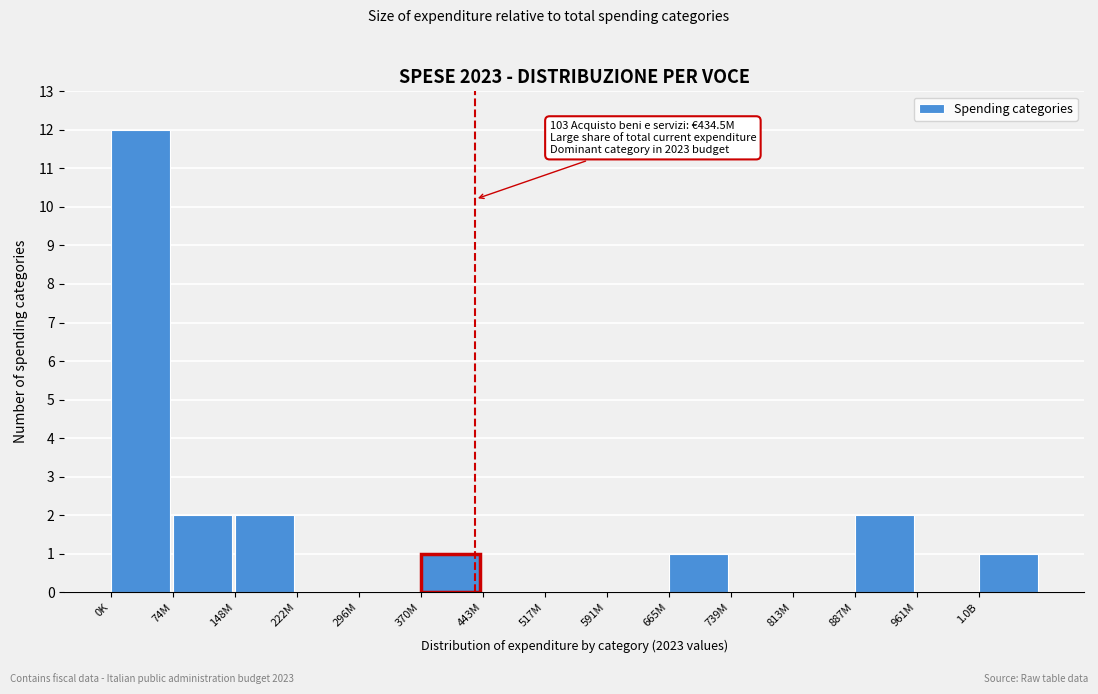

Reading left to right, what are all the values shown in this chart?

0K=12	74M=2	148M=2	222M=0	296M=0	370M=1	443M=0	517M=0	591M=0	665M=1	739M=0	813M=0	887M=2	961M=0	1.0B=1